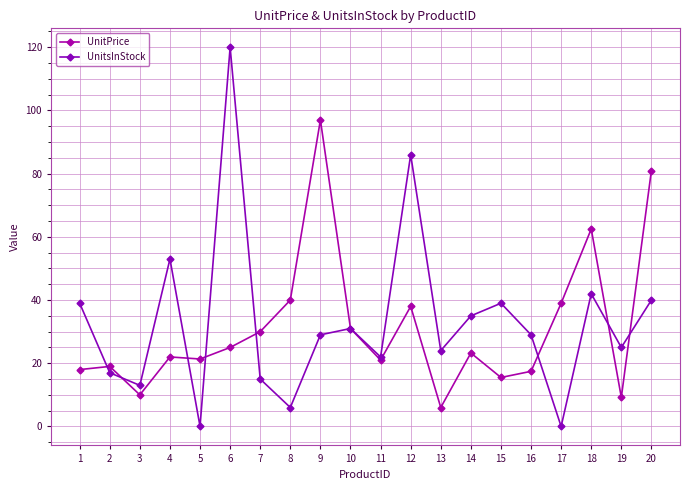

At which category does the chart reach its peak across all series?

6